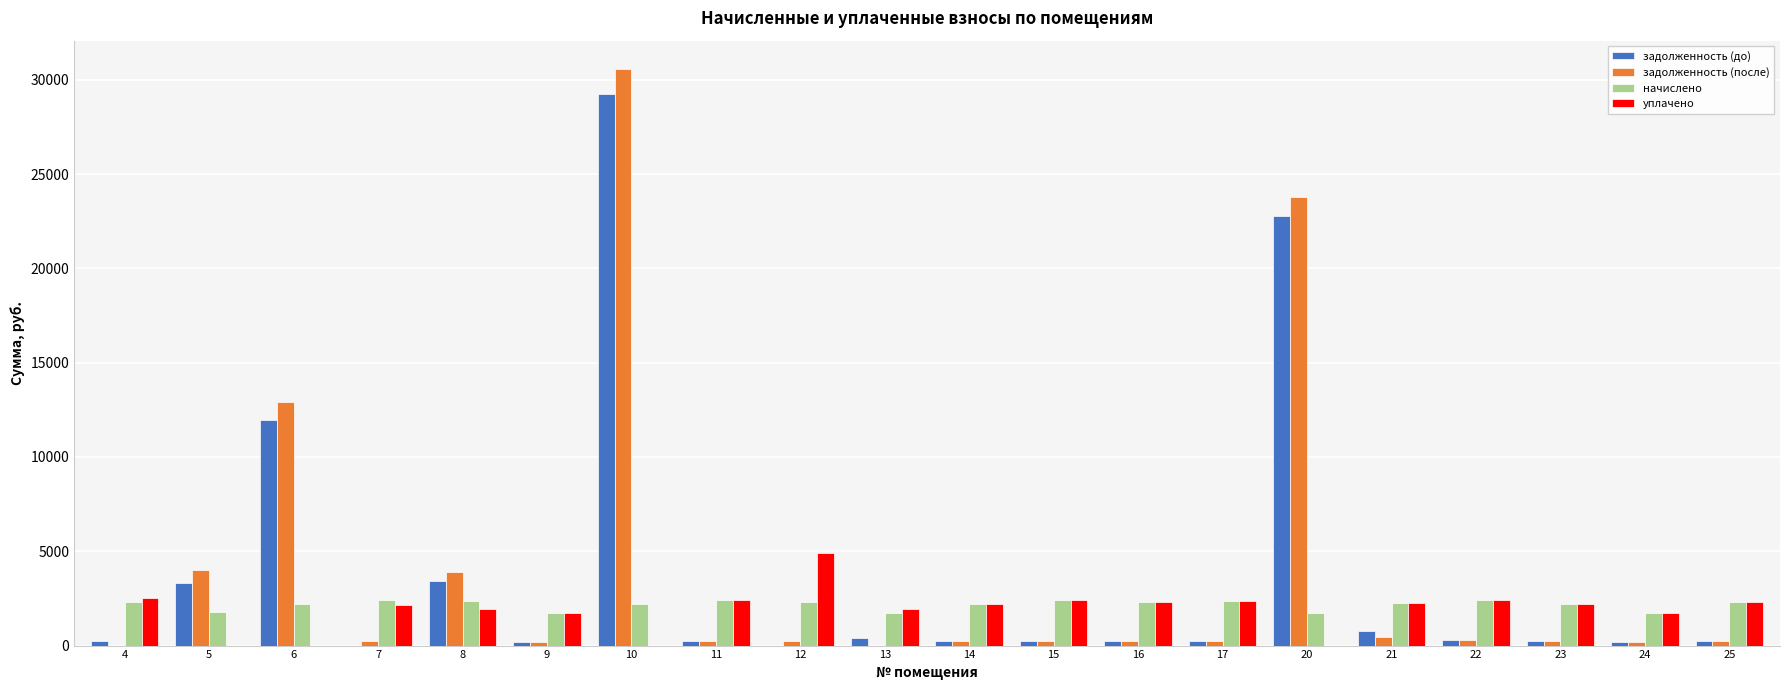

What is the maximum value for начислено?

2436.5